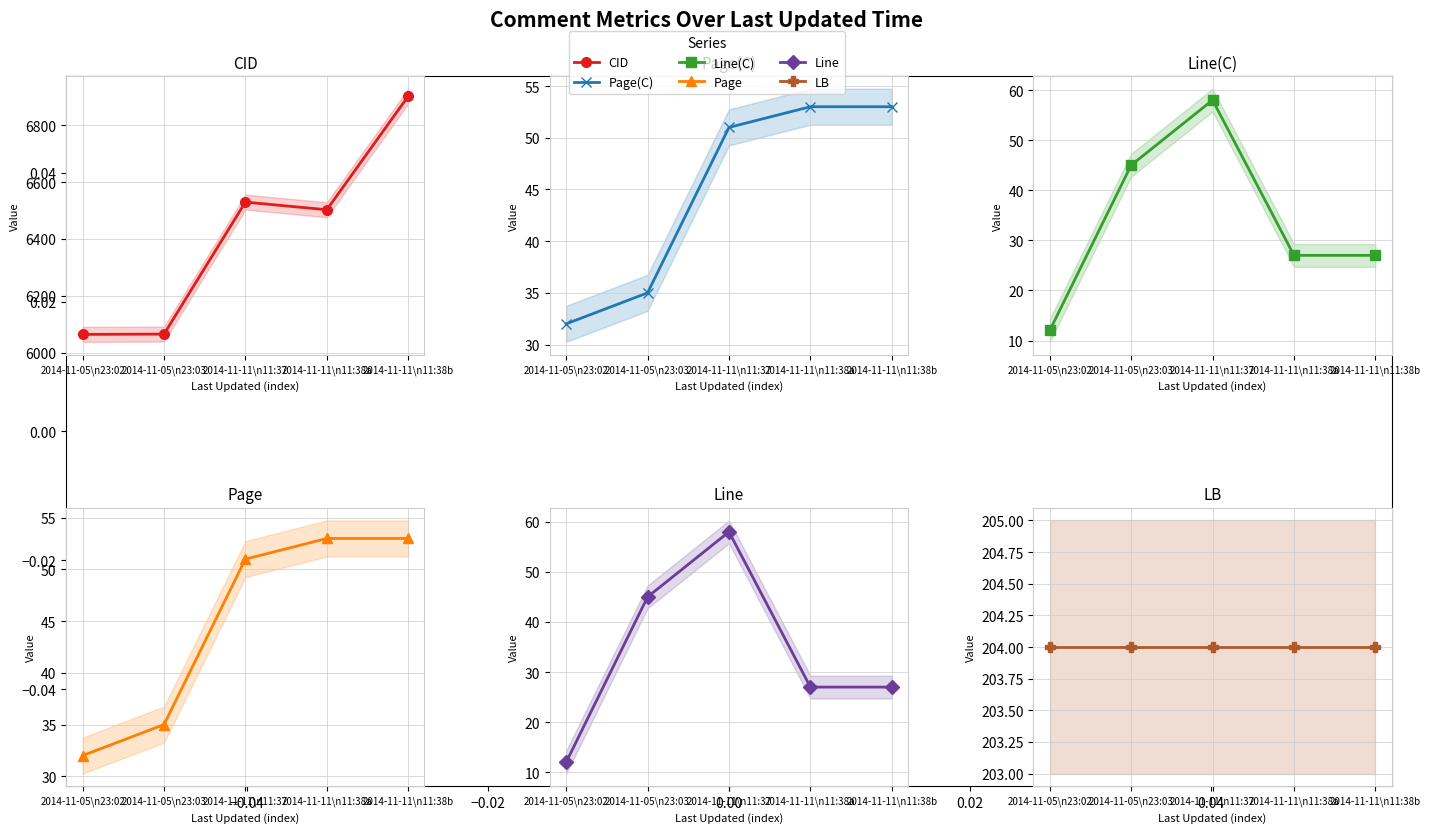

The LB series shows 287 at 2014-11-05\n23:02. True or false?

False